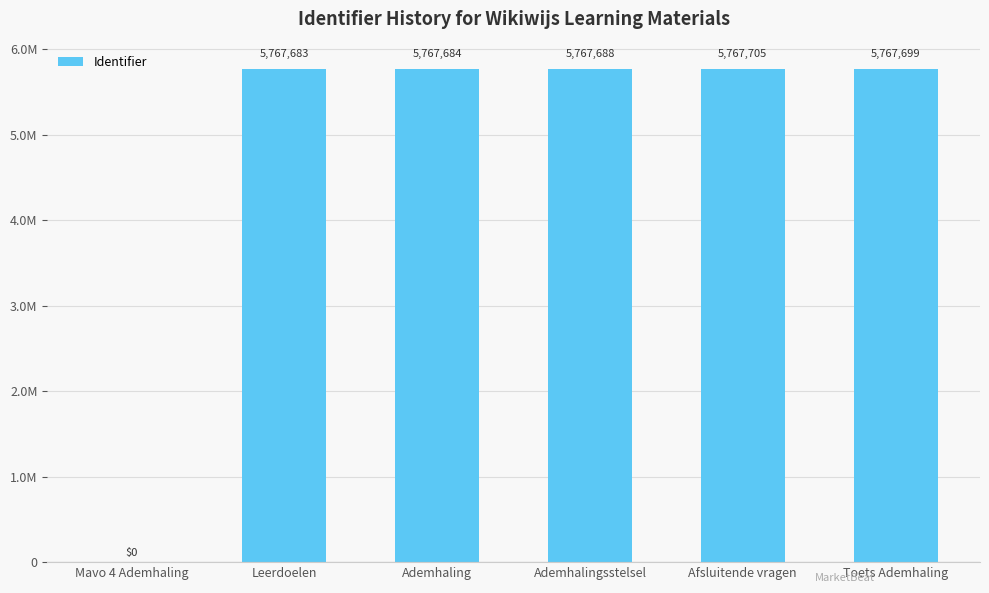

List the labels in order of value, largest first.

Afsluitende vragen, Toets Ademhaling, Ademhalingsstelsel, Ademhaling, Leerdoelen, Mavo 4 Ademhaling